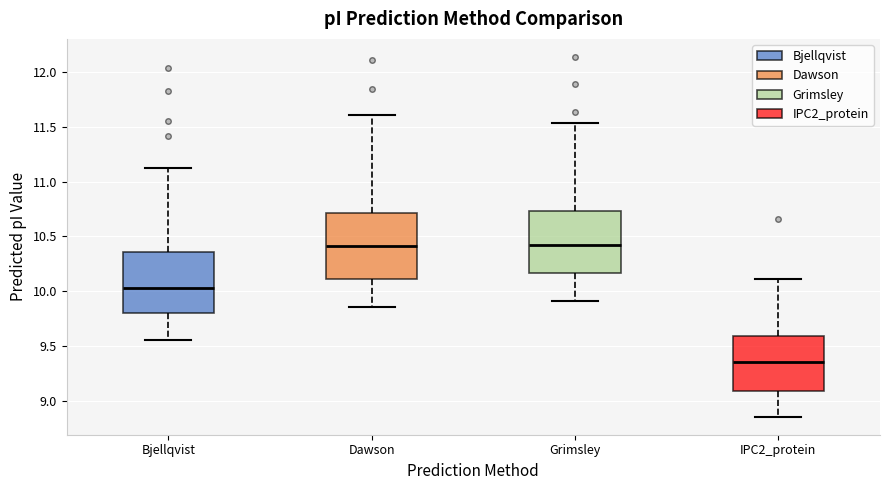

Reading left to right, read every box against the y-axis: the position of its median line, the range the box covers, and the ends of its whiskers. The values are not printed on the chart, so give them approximately, as read against the axis.

Bjellqvist: median 10.05, box 9.80 to 10.35, whiskers 9.55 to 11.15
Dawson: median 10.40, box 10.10 to 10.70, whiskers 9.85 to 11.60
Grimsley: median 10.40, box 10.15 to 10.75, whiskers 9.90 to 11.55
IPC2_protein: median 9.35, box 9.10 to 9.60, whiskers 8.85 to 10.10